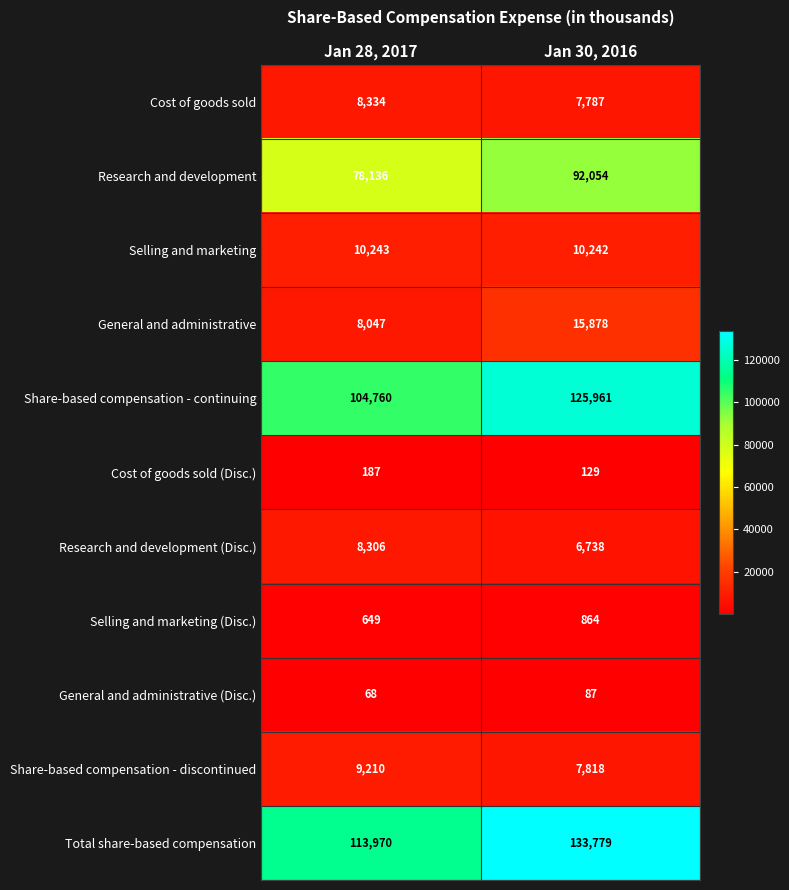

At how many categories does at least one series exceed 4200?

2